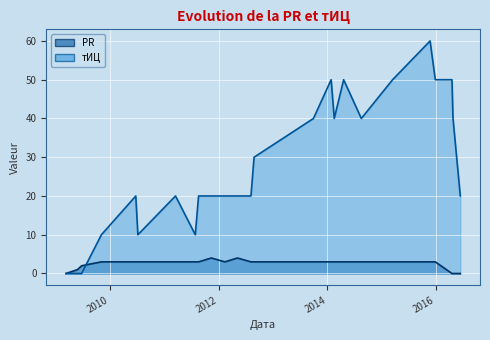

Which series has the widest spread of values?

тИЦ